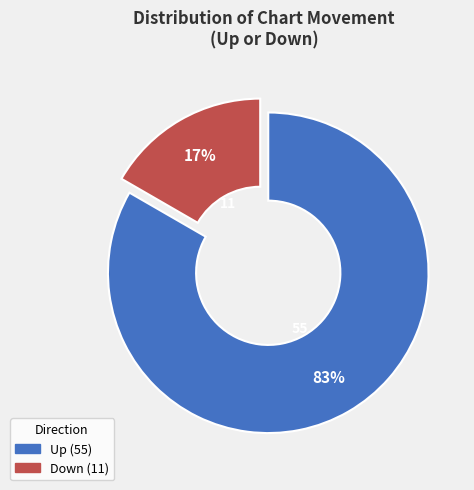

To the nearest percent, what is the average slice percentage?

50%